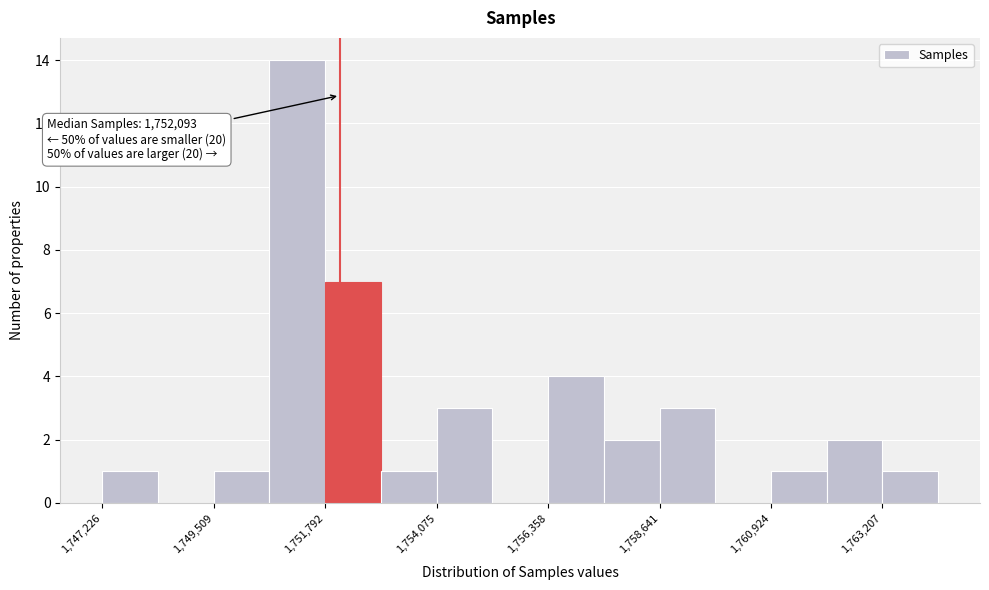

Around what value on the x-axis is the tallest bar? Give the approximate position of its centre, as read against the axis.

1751000